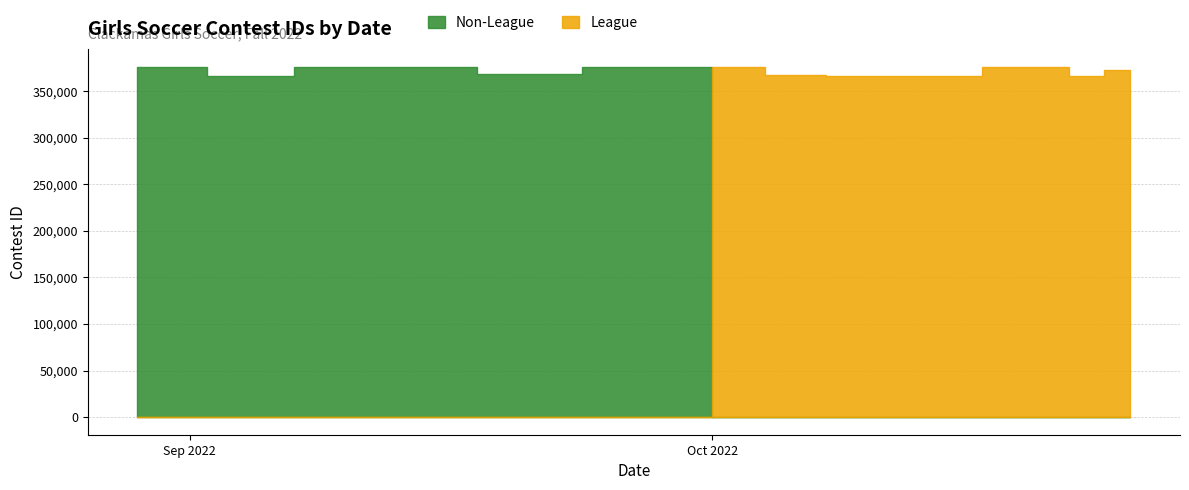

Which series has the largest range (max minus min)?

League